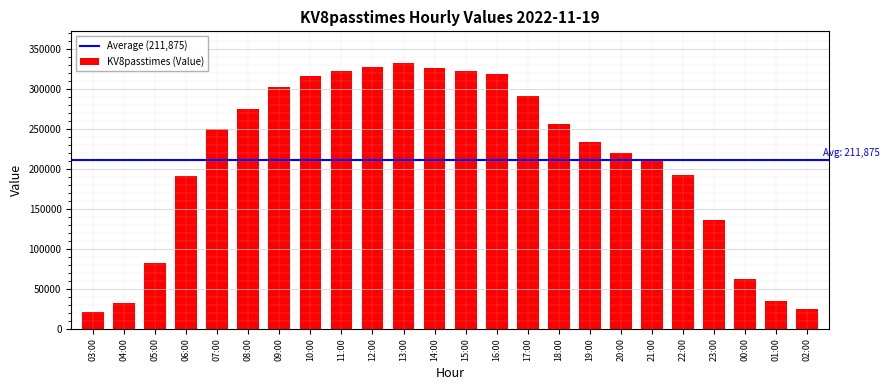

Where is the data nearest to the value 176490?

06:00